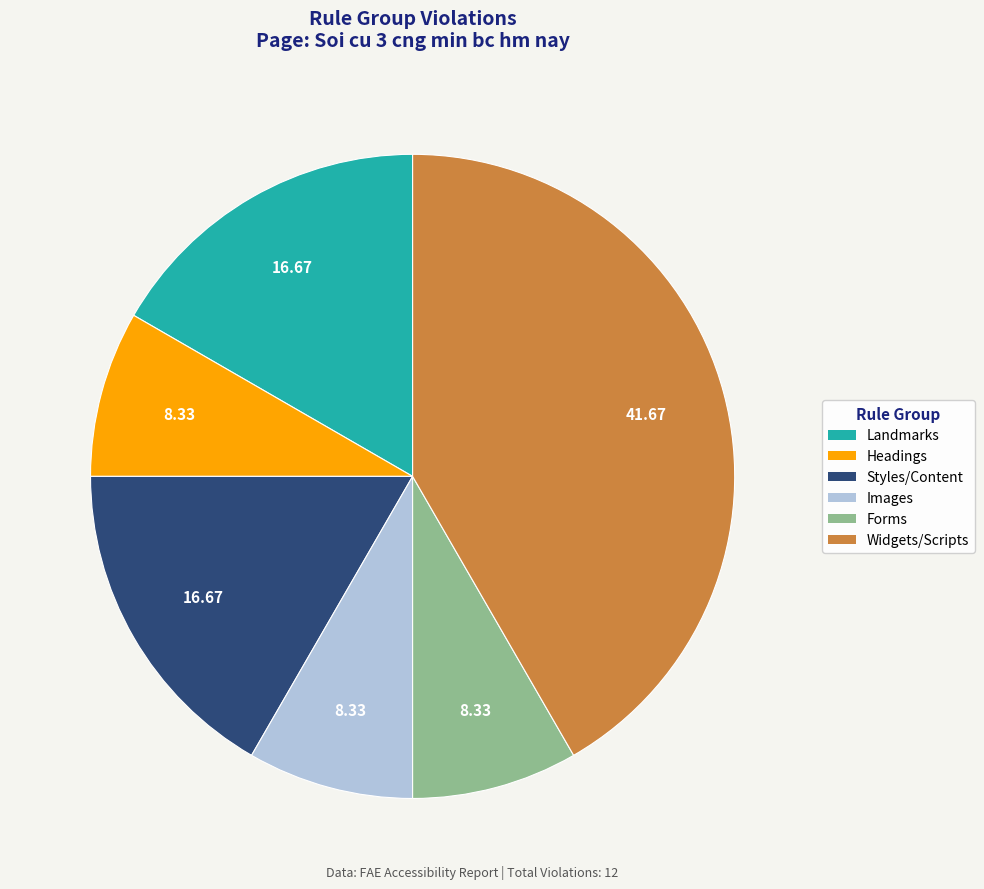

Is there any slice that represents more than half of the pie?

No